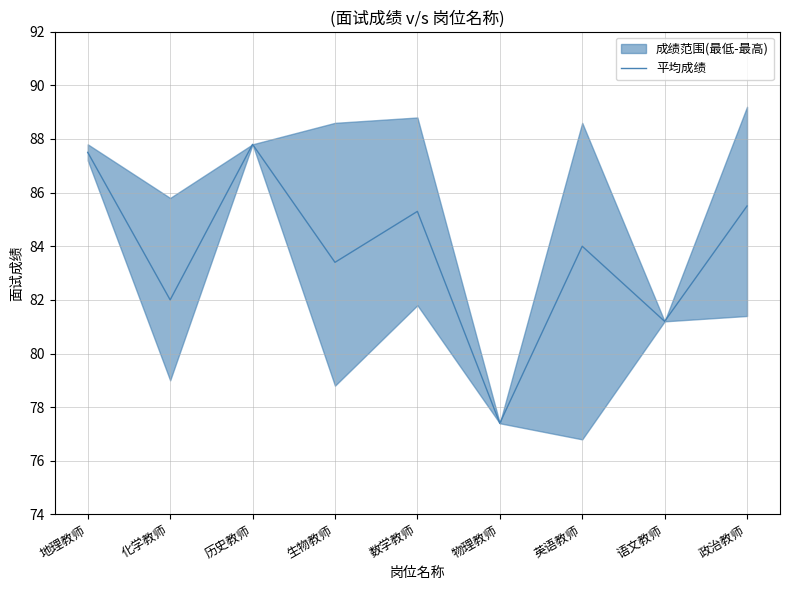

How many points are lower than both their immediate neighbors (excluding endpoints)?

4